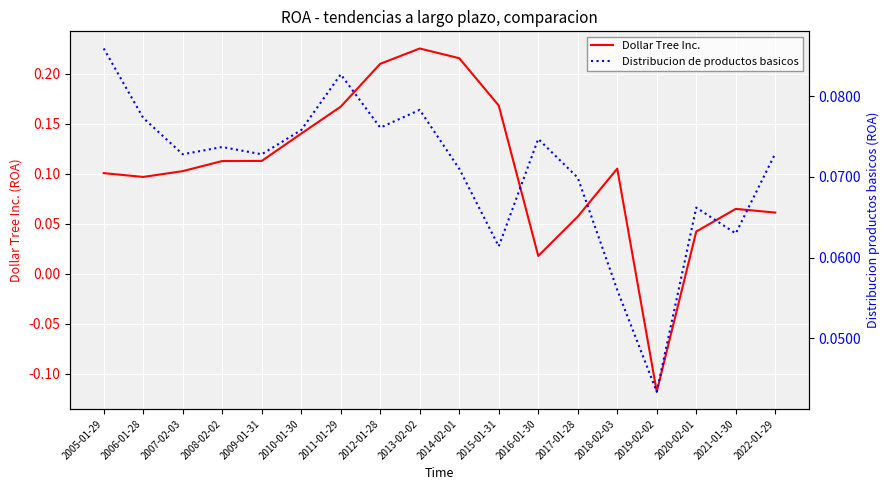

Count the number of categories in the chart.

18